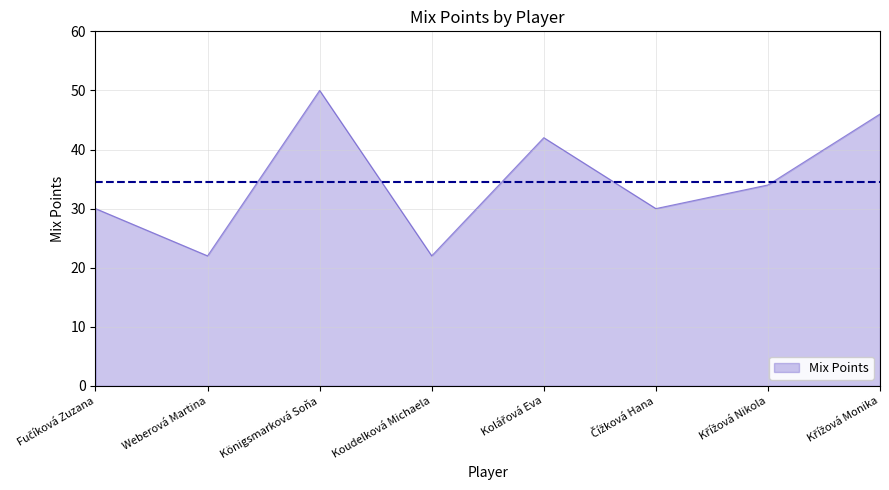

At which category does the chart reach its peak across all series?

Königsmarková Soňa